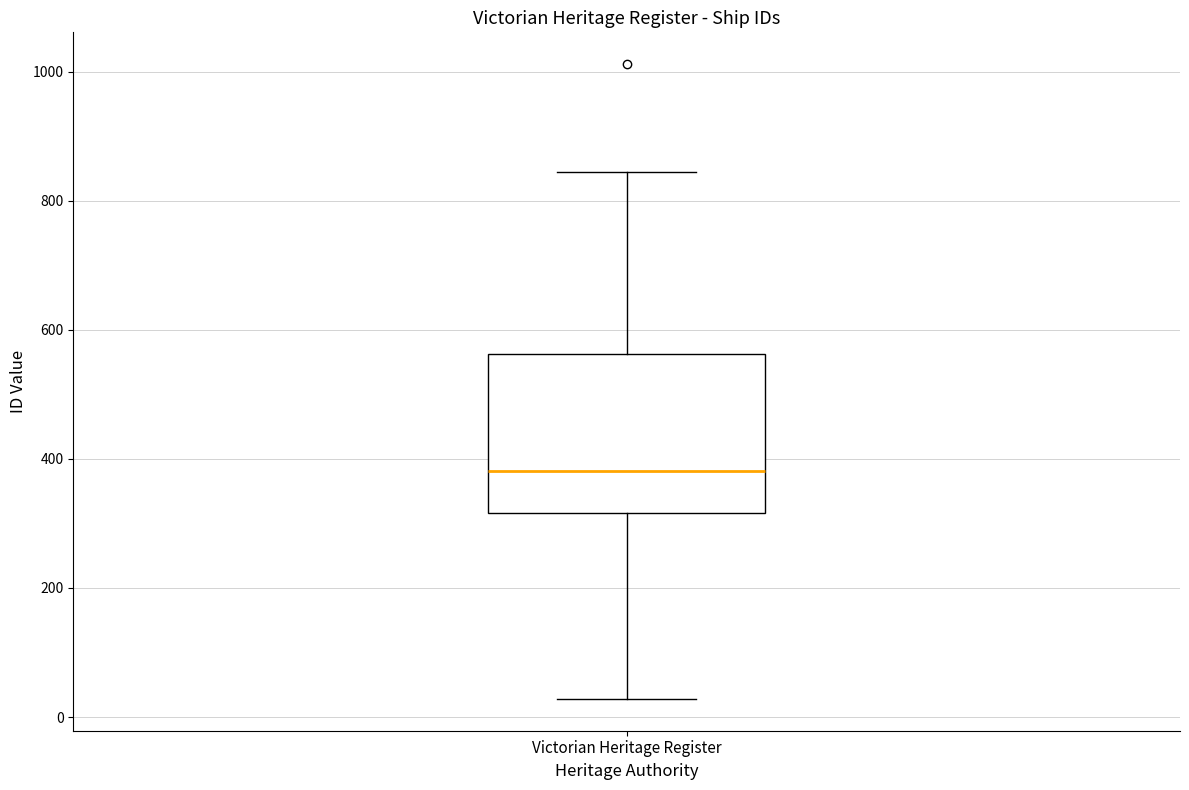

Transcribe this box plot: give where the median line is, the range the box spans, and where the two whiskers end, as read against the y-axis. The values are not printed on the chart, so give them approximately, as read against the axis.

median 380, box 320 to 560, whiskers 20 to 840